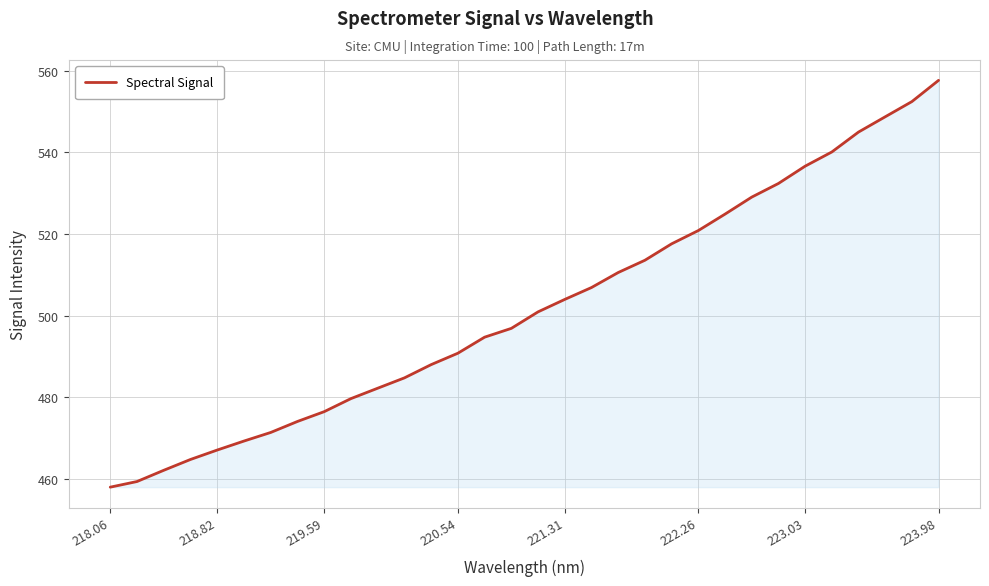

What is the greatest value displayed?

557.7